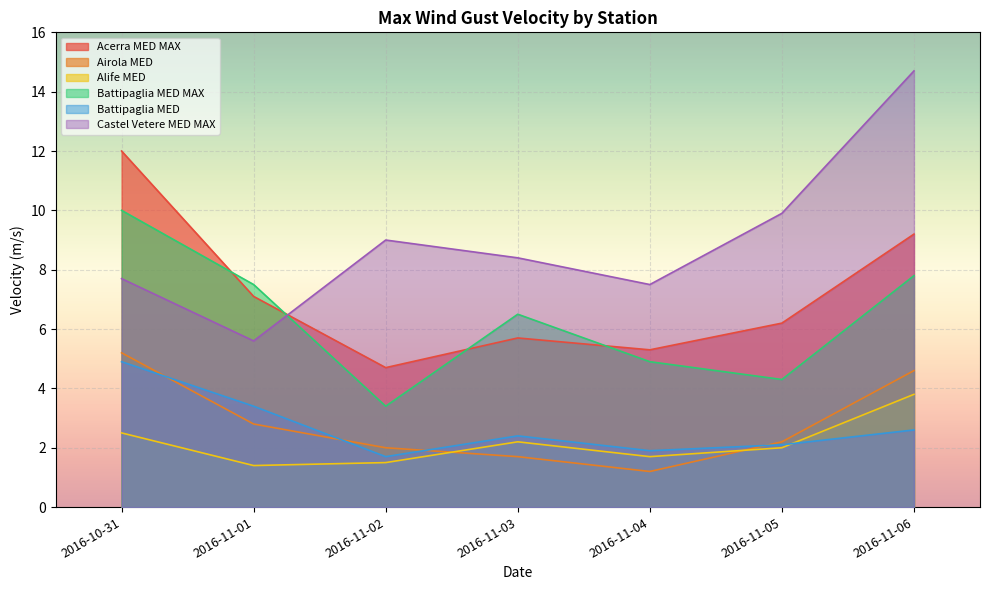

At which category is the sum across all series the highest?

2016-11-06